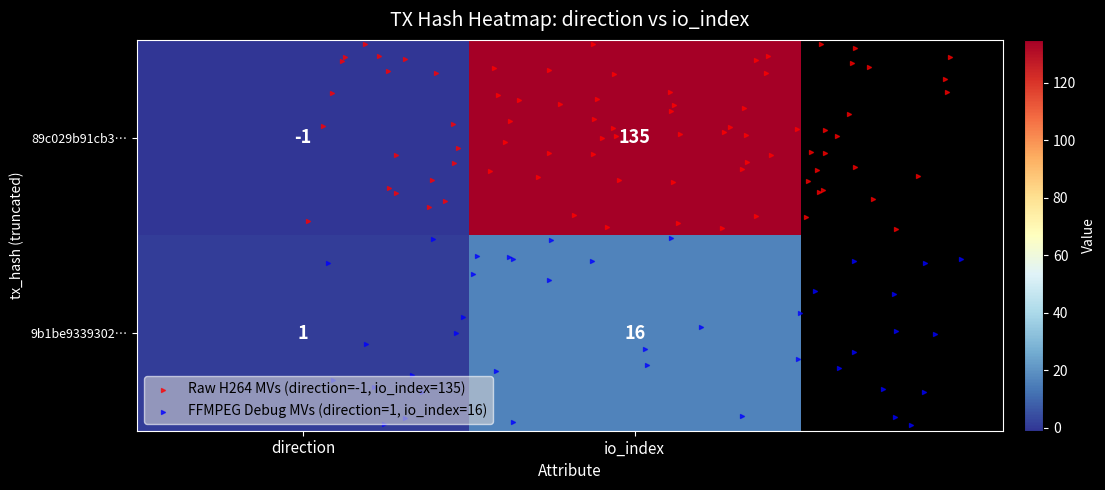

What is the smallest value displayed?

-1